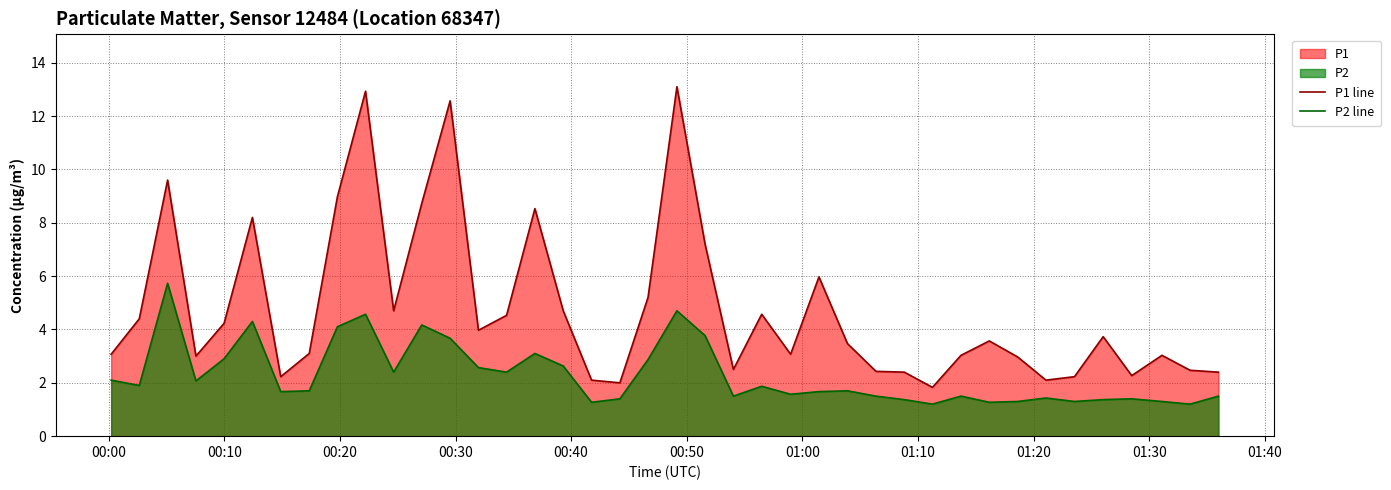

What is the highest value of the P1 line series?

13.1